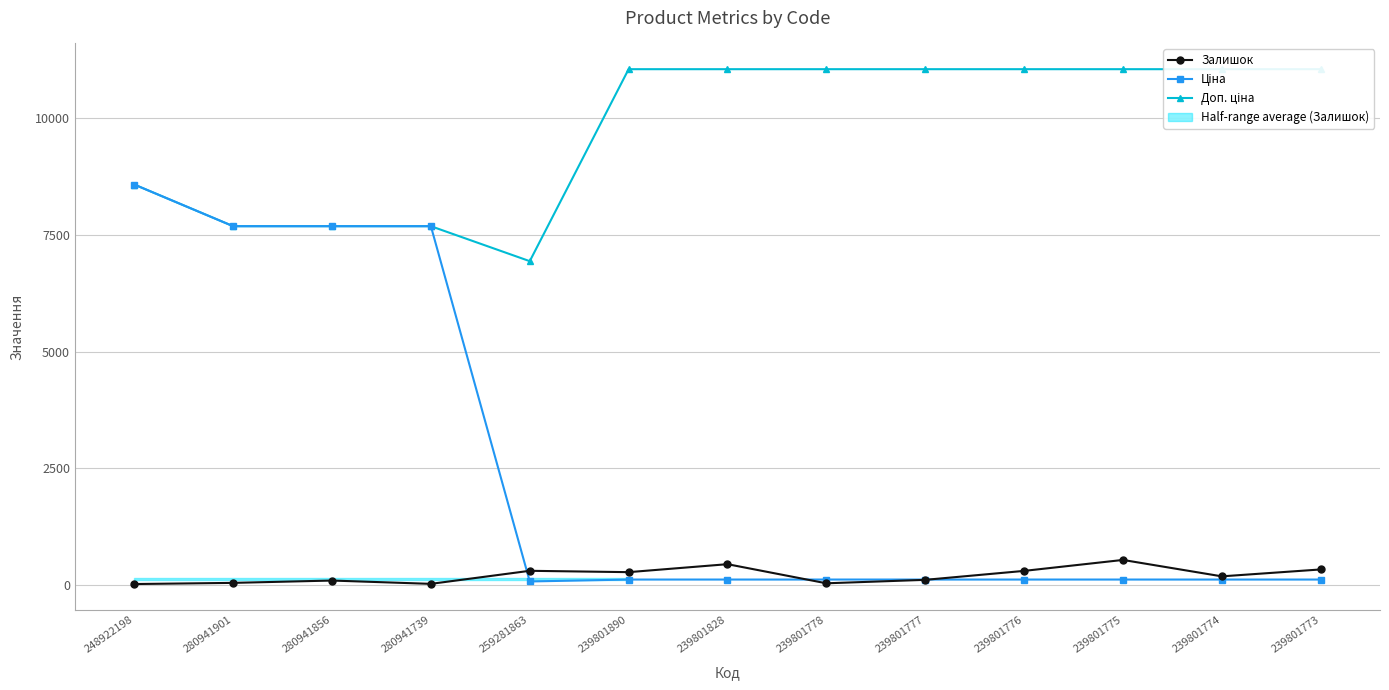

List the labels in order of Ціна value, smallest first.

259281863, 239801890, 239801828, 239801778, 239801777, 239801776, 239801775, 239801774, 239801773, 280941901, 280941856, 280941739, 248922198